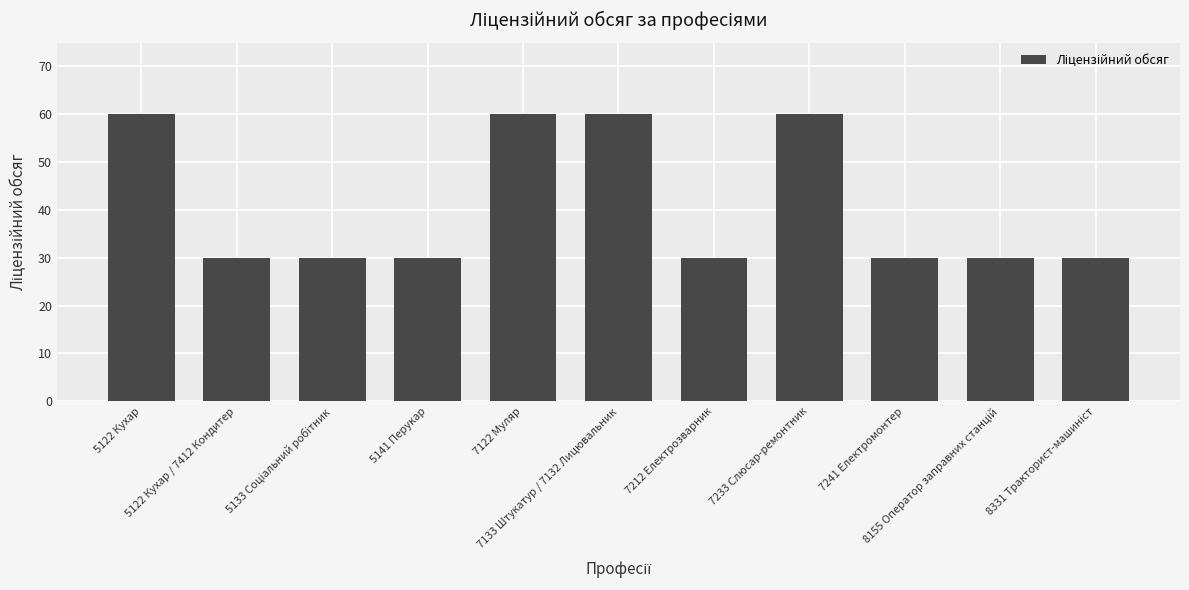

What is the average value?

41